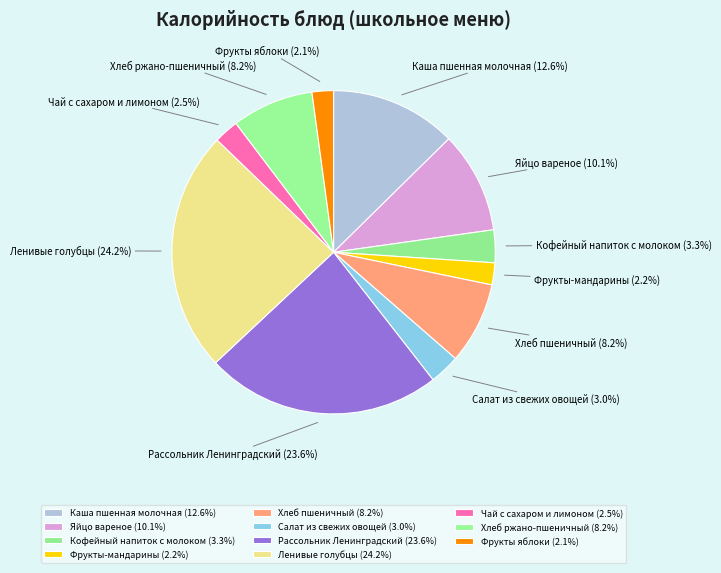

Does any single category account for the majority?

No